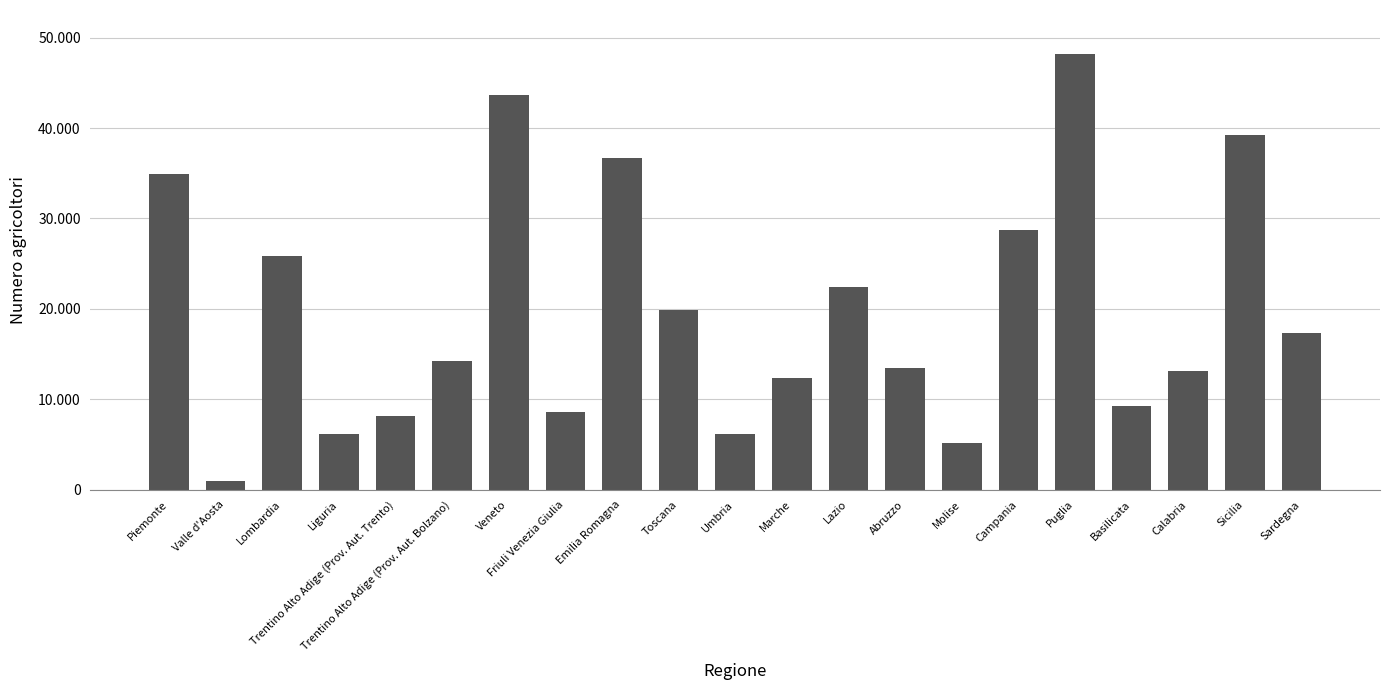

What is the maximum value shown in the chart?

48234